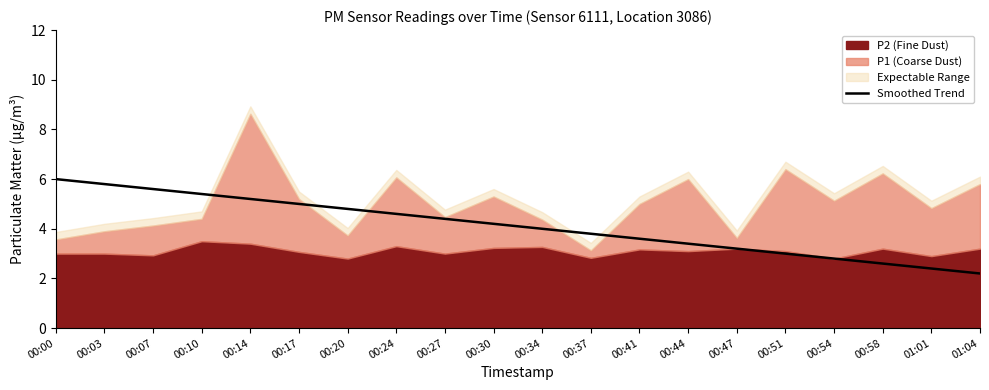

Between 01:04 and 01:01, which is larger?

01:01